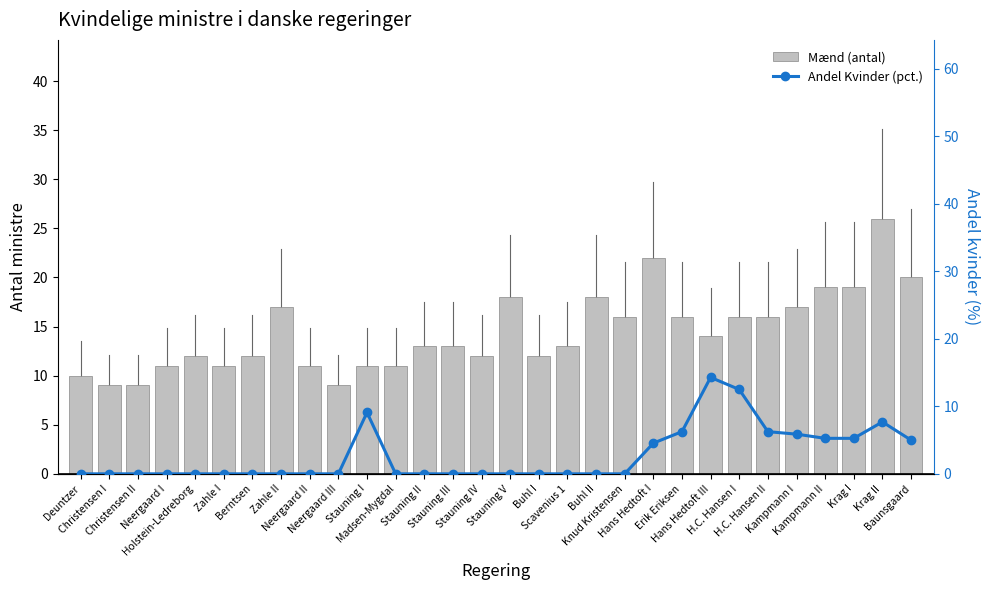

List the labels in order of Mænd (antal) value, smallest first.

Christensen I, Christensen II, Neergaard III, Deuntzer, Neergaard I, Zahle I, Neergaard II, Stauning I, Madsen-Mygdal, Holstein-Ledreborg, Berntsen, Stauning IV, Buhl I, Stauning II, Stauning III, Scavenius 1, Hans Hedtoft III, Knud Kristensen, Erik Eriksen, H.C. Hansen I, H.C. Hansen II, Zahle II, Kampmann I, Stauning V, Buhl II, Kampmann II, Krag I, Baunsgaard, Hans Hedtoft I, Krag II